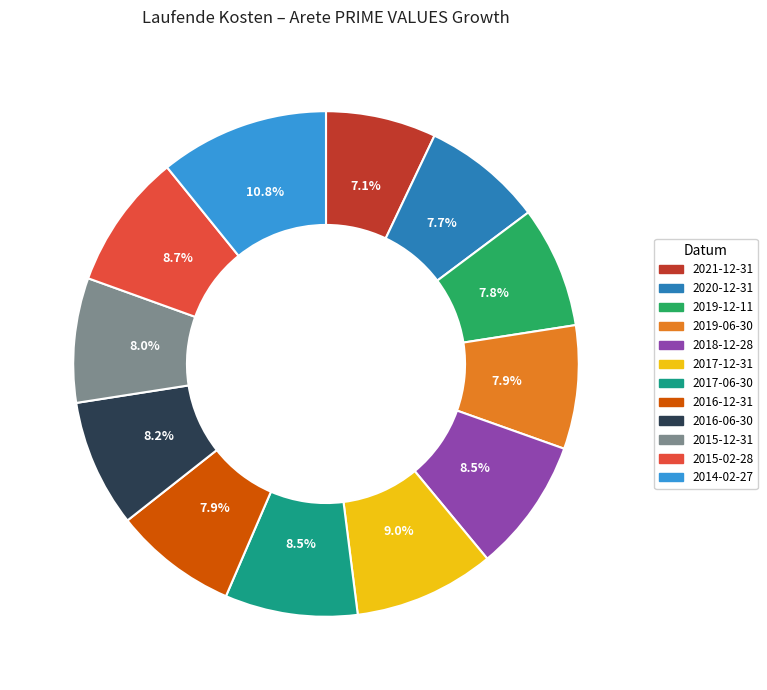

To the nearest percent, what is the combined percentage of 2016-12-31 and 2021-12-31?

15%